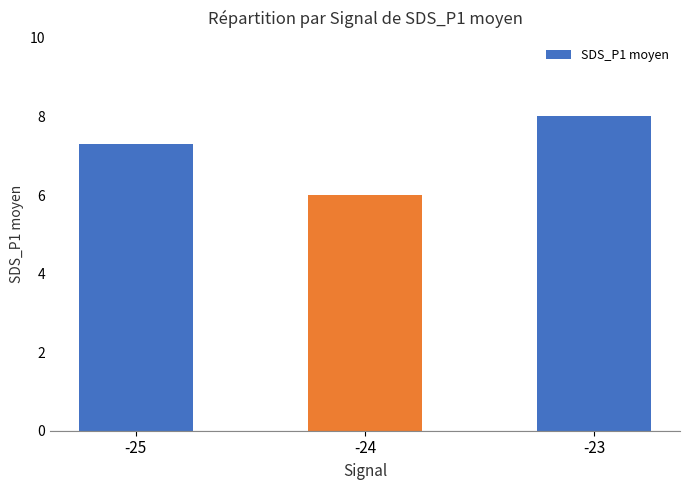

Reading left to right, list all the values displayed in this chart.

7.3	6.0	8.0